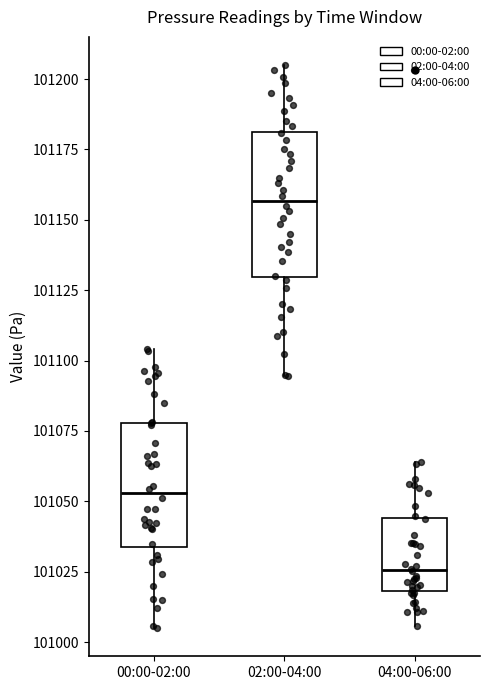

Comparing the boxes themselves (not the whiskers), which one is the tallest?

02:00-04:00